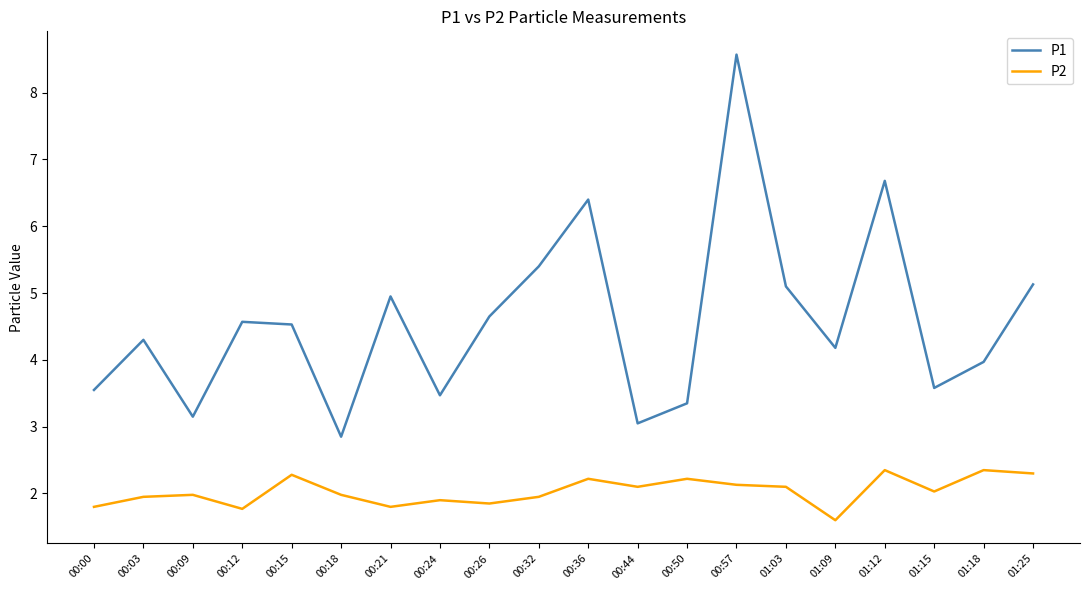

What position from the left is 00:50?

13